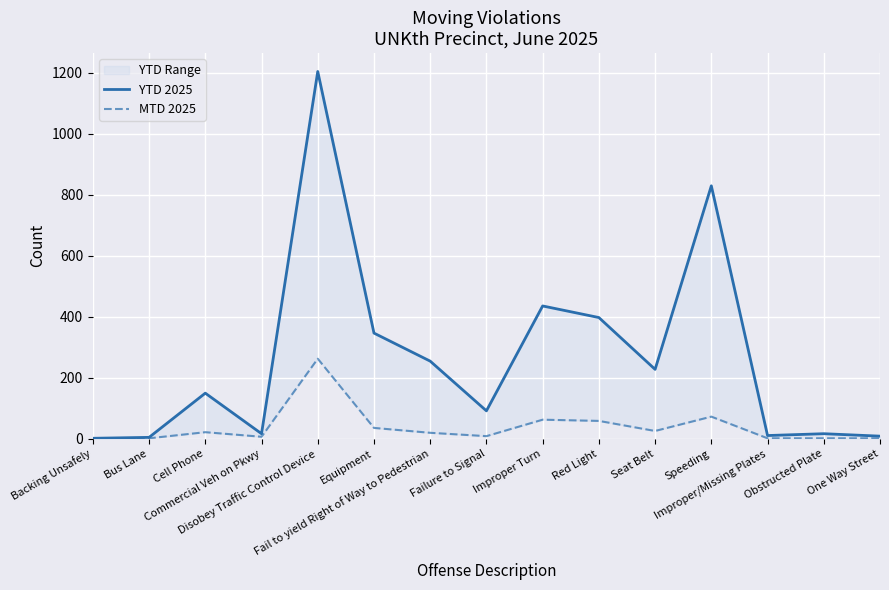

How many lines are shown in the chart?

2